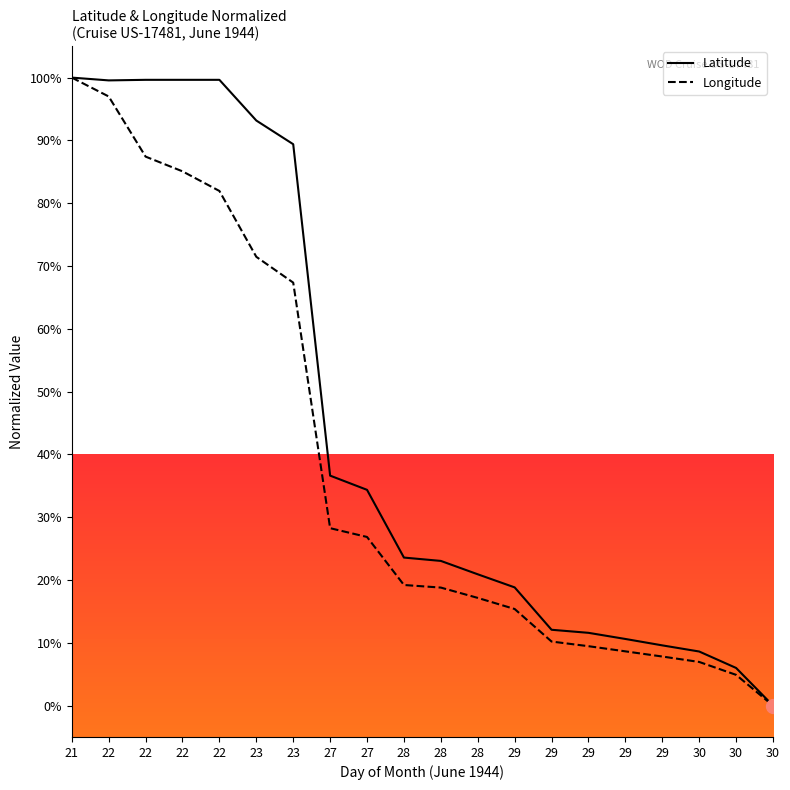

The Longitude series shows 10.2 at 29. True or false?

True